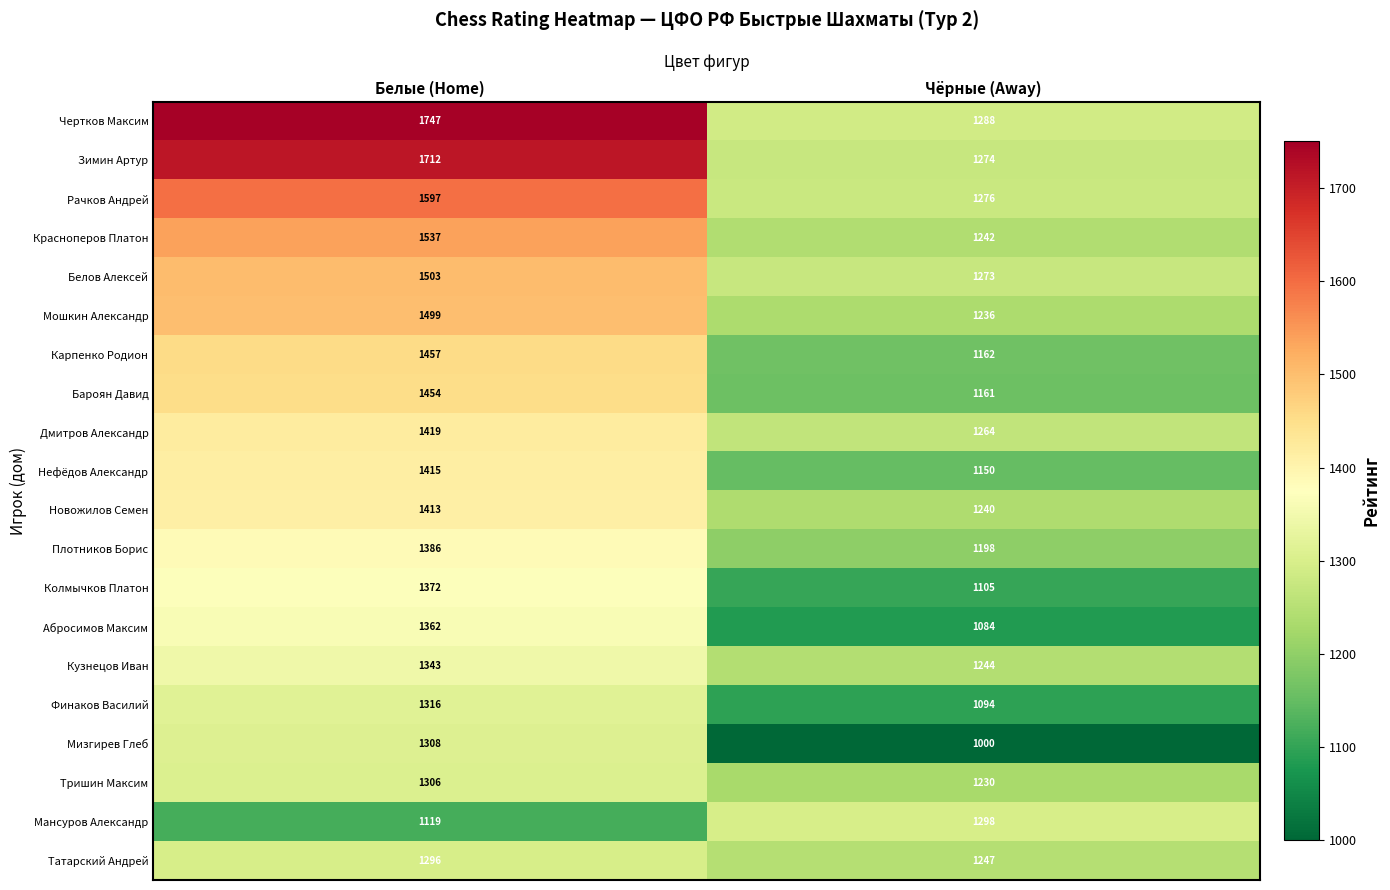

What is the approximate value of Абросимов Максим at Чёрные (Away), to the nearest 10?

1080